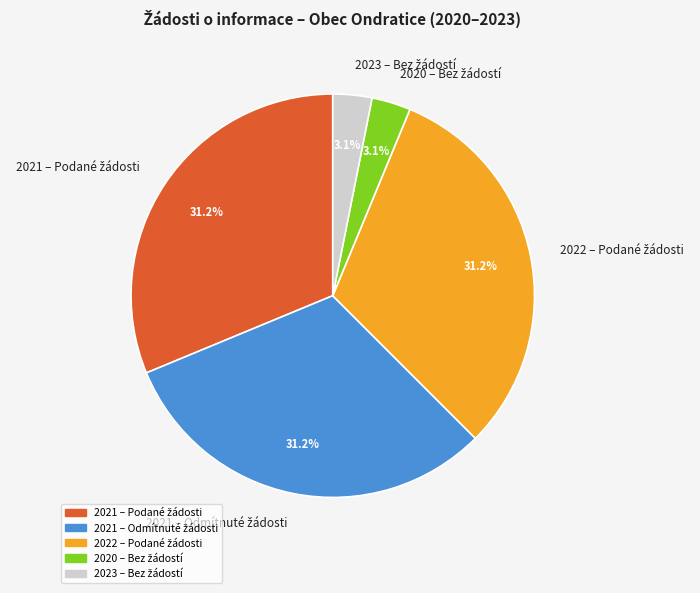

Is there any slice that represents more than half of the pie?

No